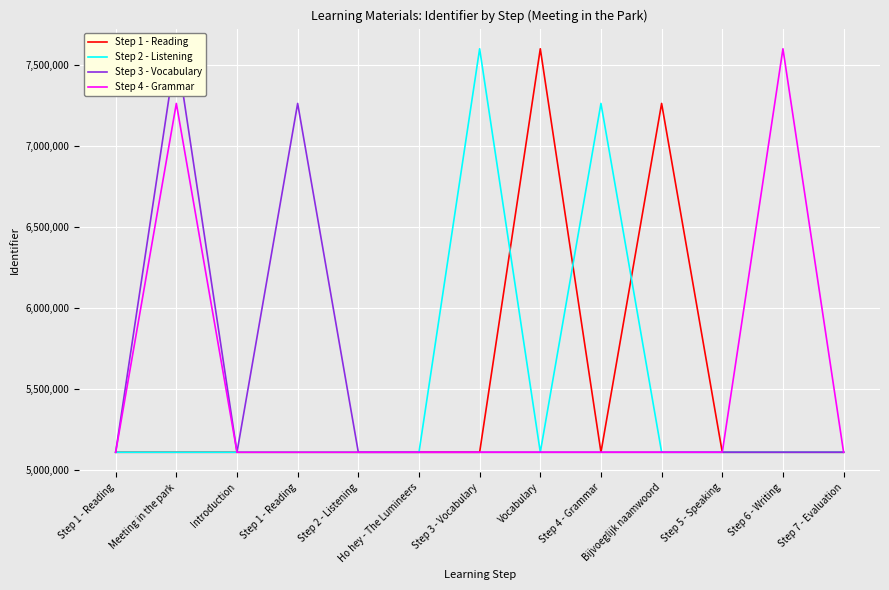

What is the total value across all series at Meeting in the park?

25083489